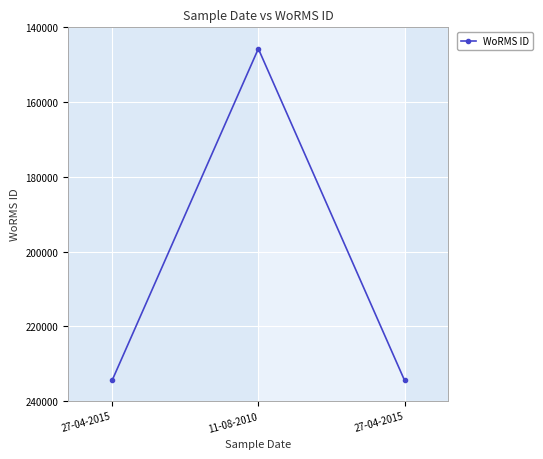

How many data points are less than 234483?

1